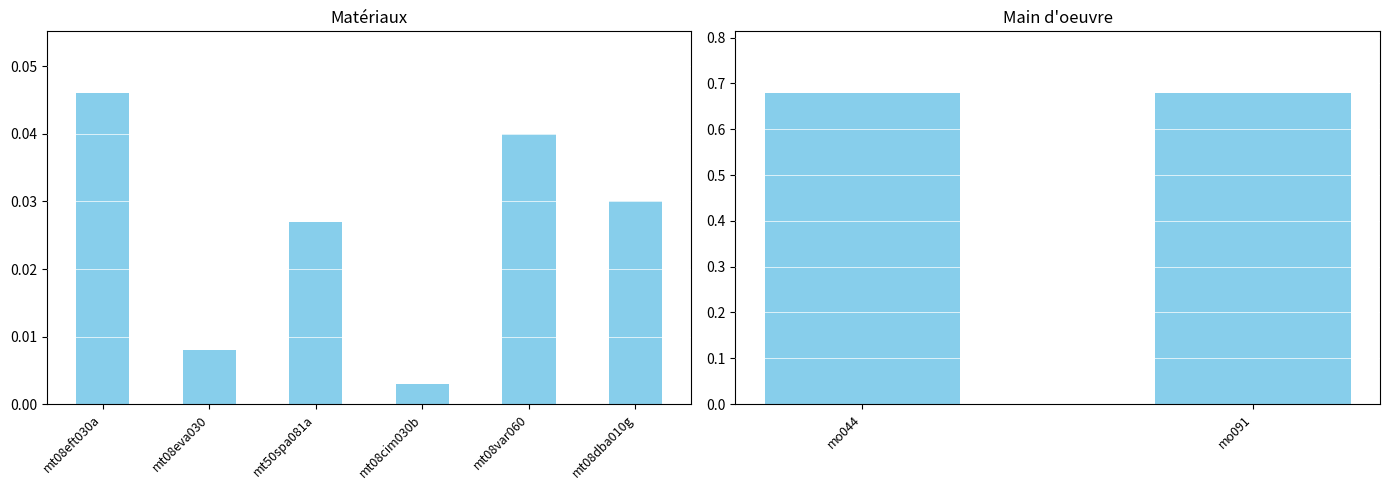

What is the change in value from mt08eva030 to mo044?

+0.7